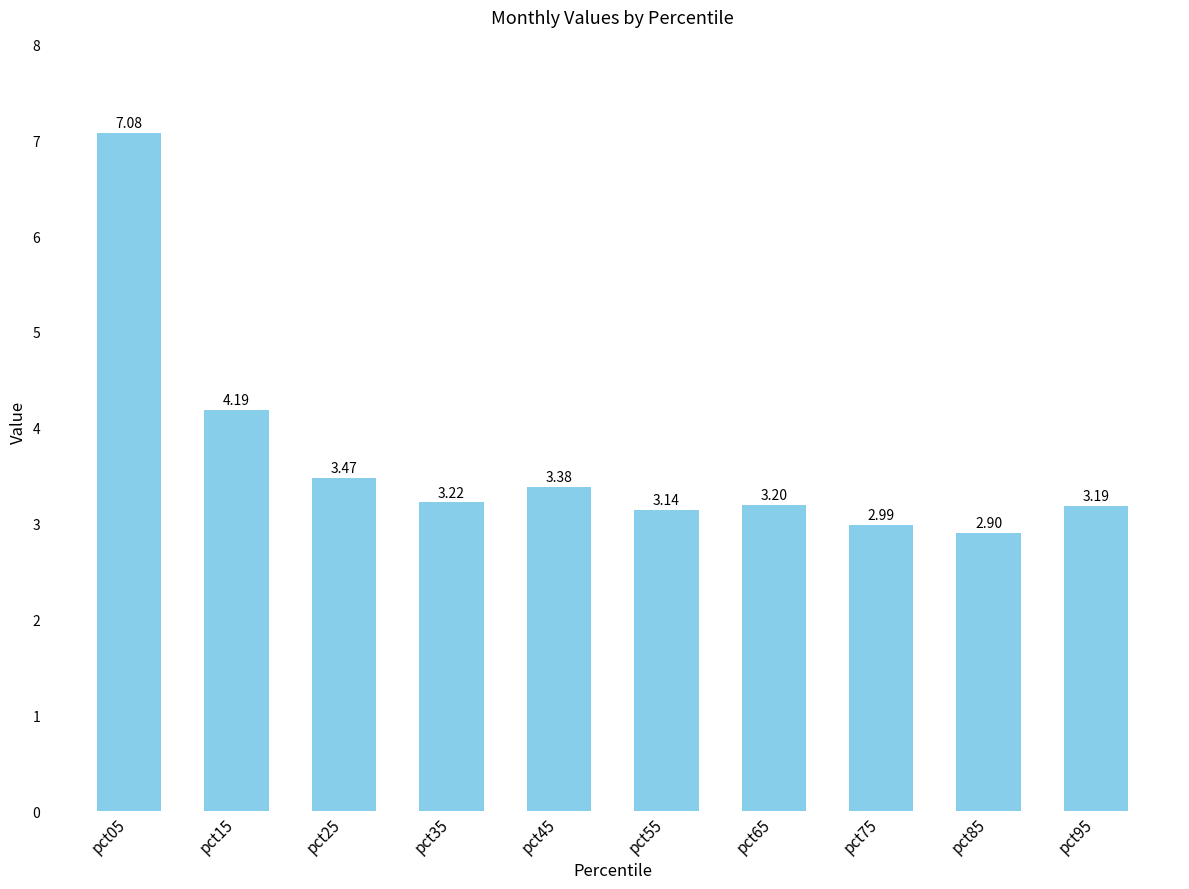

True or false: the data shows 4.2 at pct15.

True